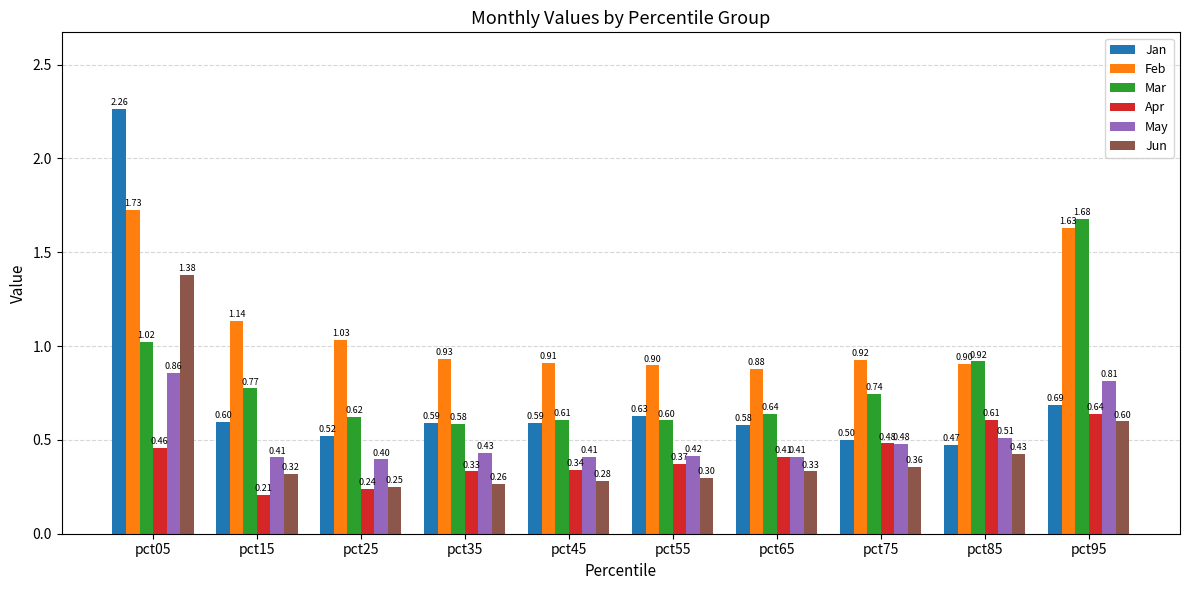

Which series has the widest spread of values?

Jan